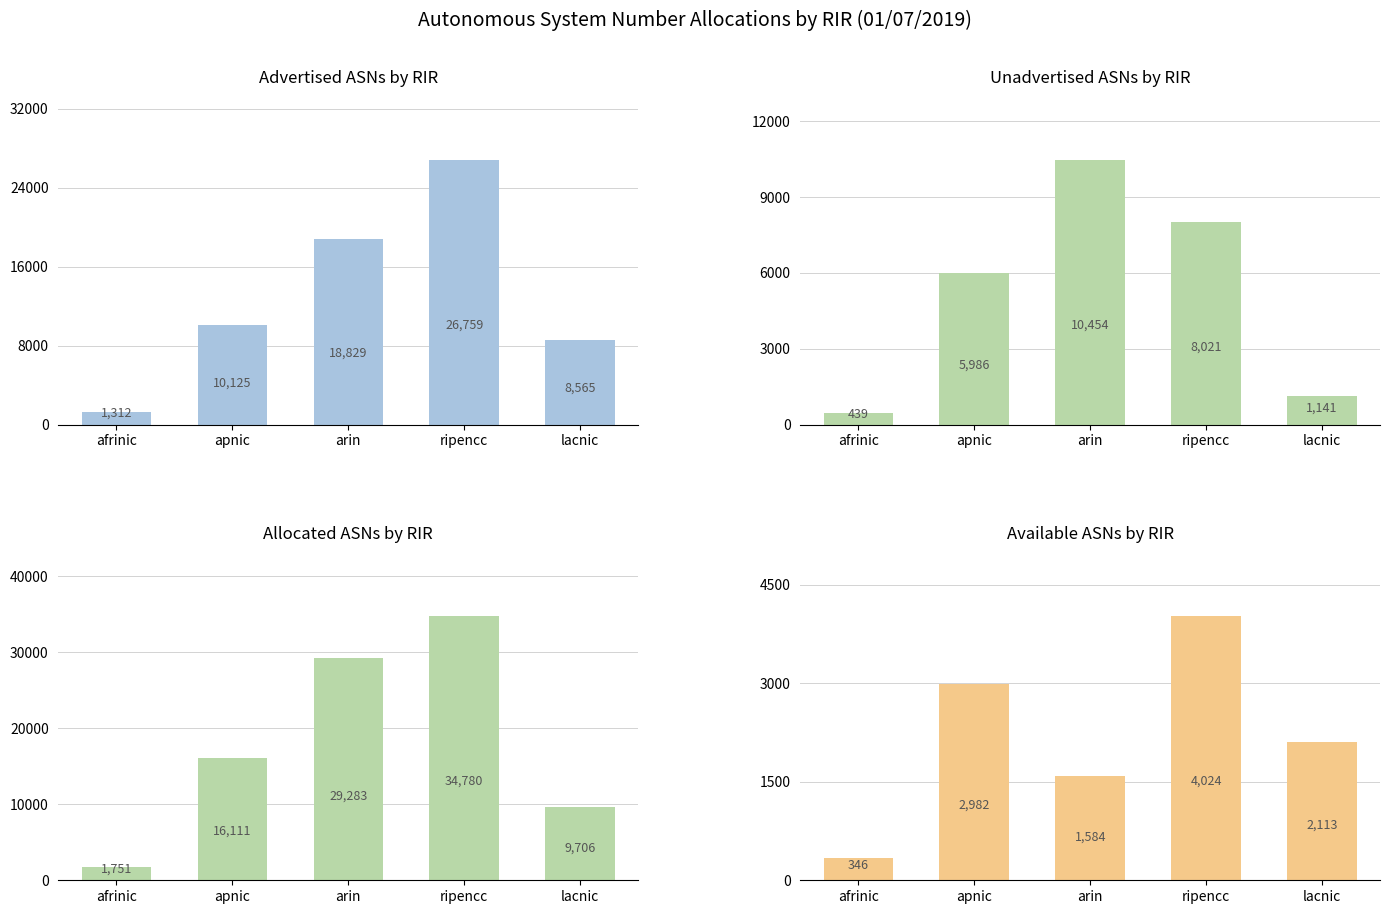

Where is Available ASNs nearest to the value 2185?

lacnic